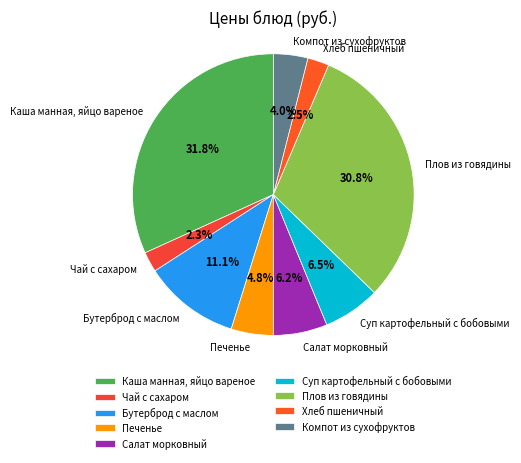

Between Печенье and Чай с сахаром, which is larger?

Печенье